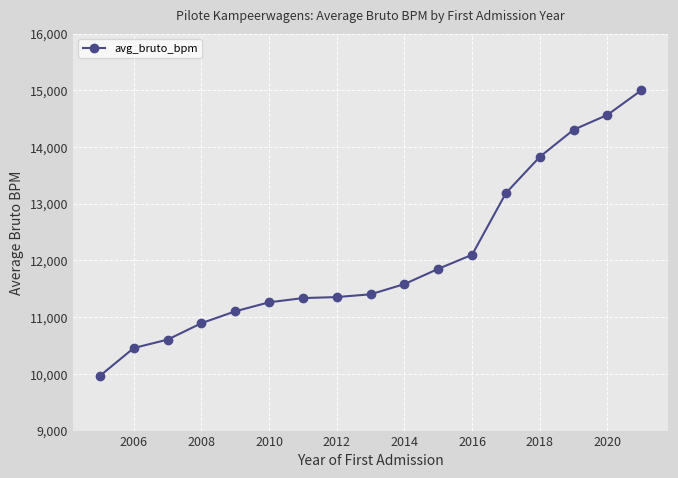

What is the value of the 9th point from the left?

11403